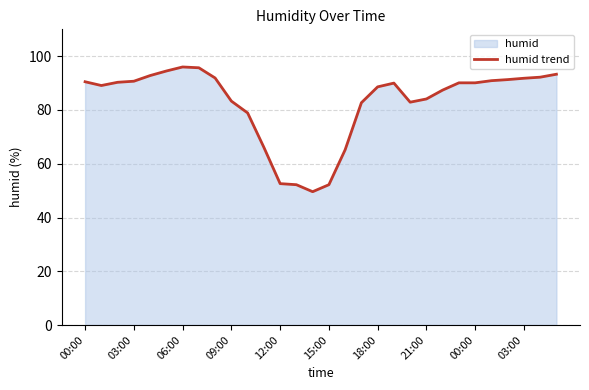

The chart shows a value of 141.3 at 27. True or false?

False